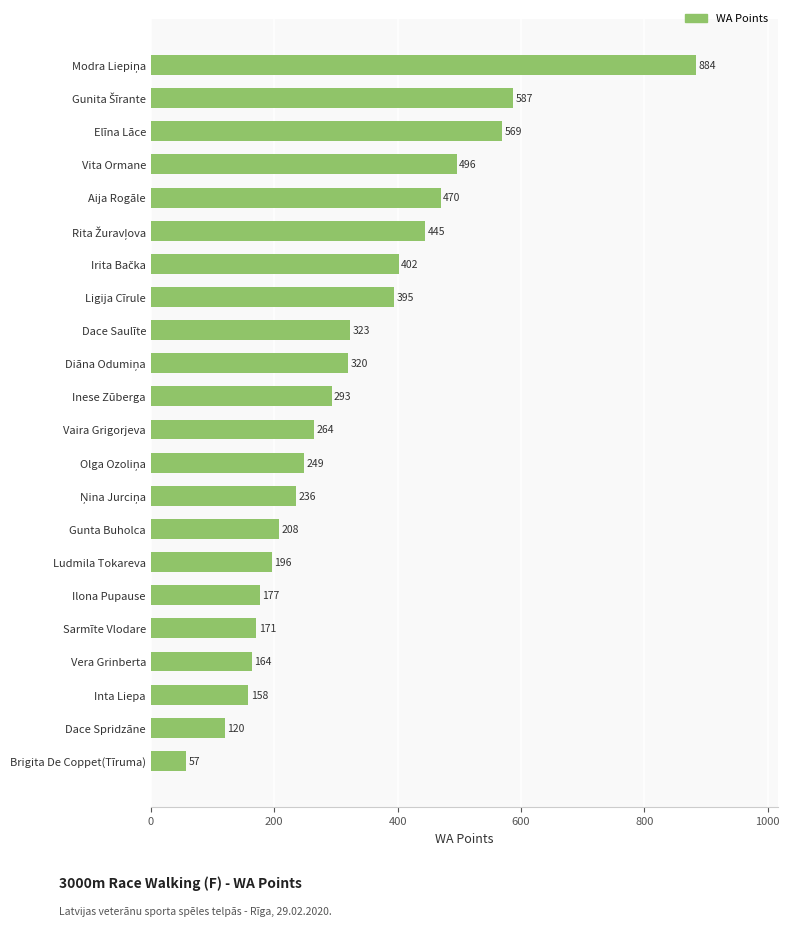

What is the label of the 19th bar from the top?

Vera Grinberta